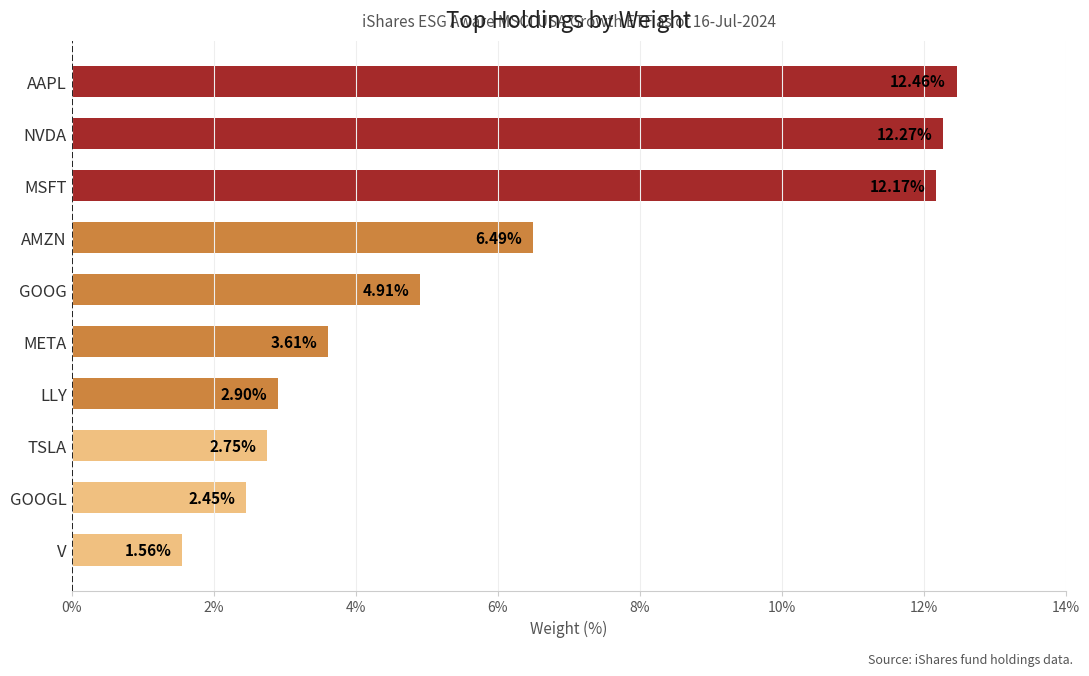

Rank the categories by value from lowest to highest.

V, GOOGL, TSLA, LLY, META, GOOG, AMZN, MSFT, NVDA, AAPL